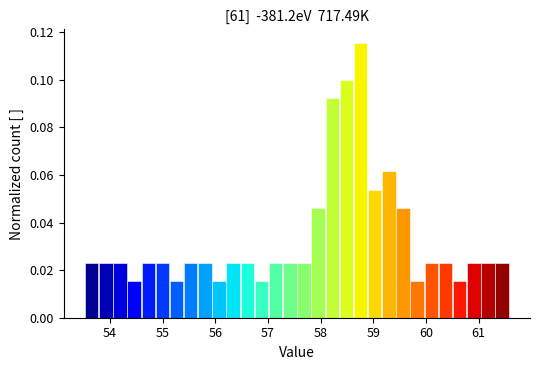

Around what value on the x-axis is the tallest bar? Give the approximate position of its centre, as read against the axis.

58.8